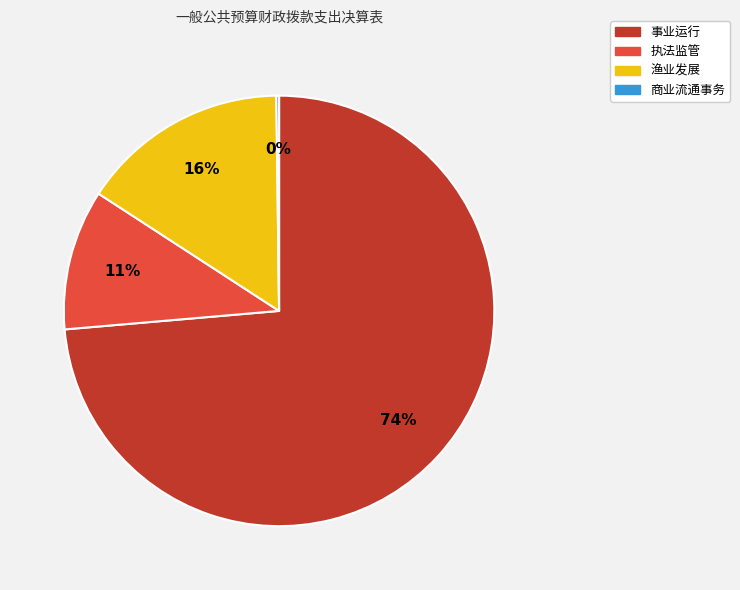

Does any single category account for the majority?

Yes